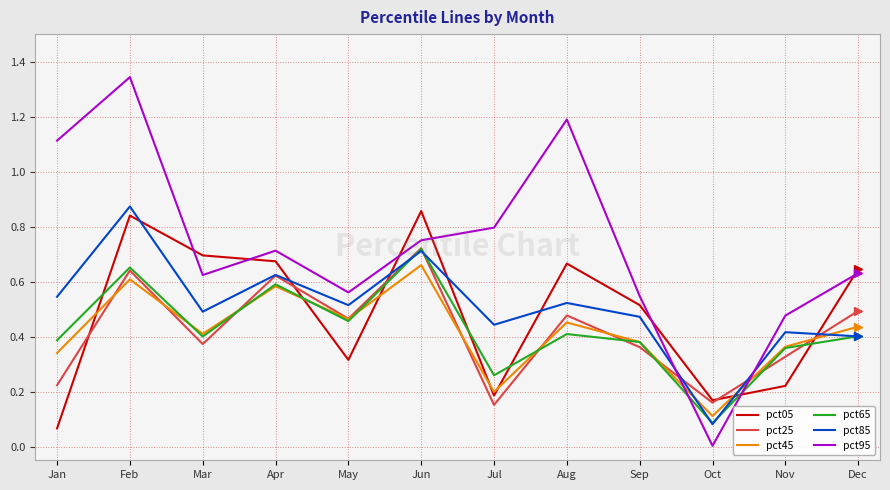

Between which two adjacent categories do pct65 and pct95 first intersect?

Sep and Oct